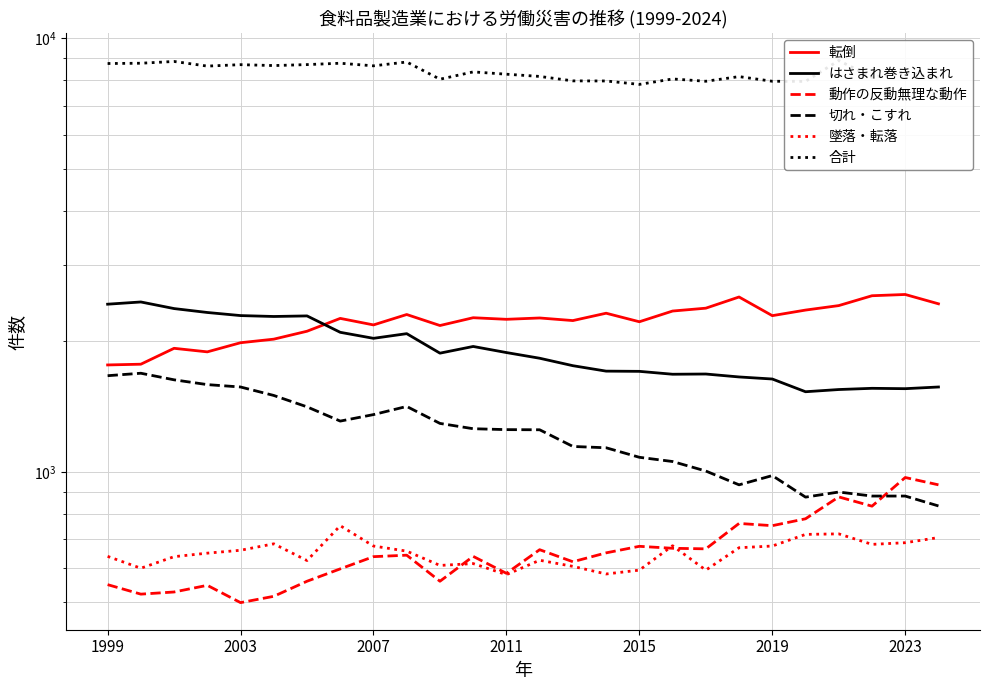

What is the value of the 動作の反動無理な動作 point at the 18th from the left?

666